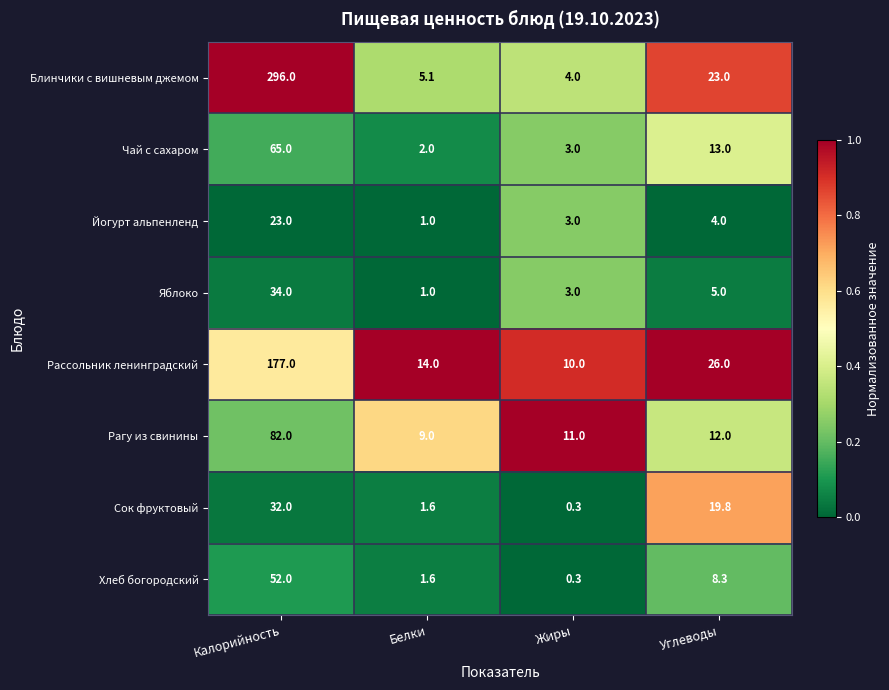

What is the difference between the highest and lowest values at Белки?

13.0